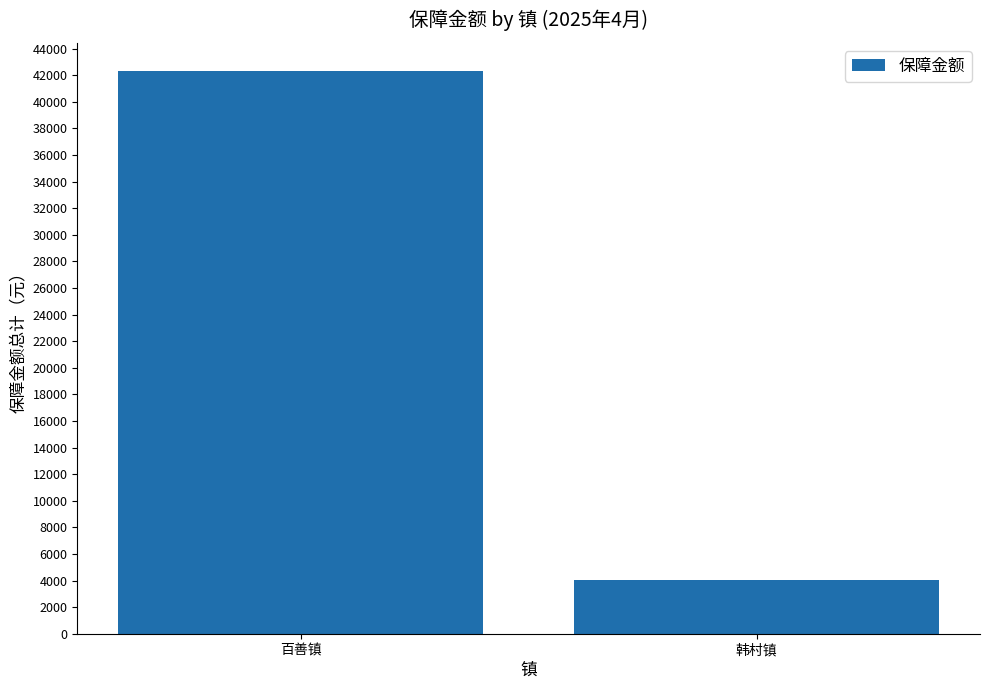

Does the chart contain stacked bars?

No